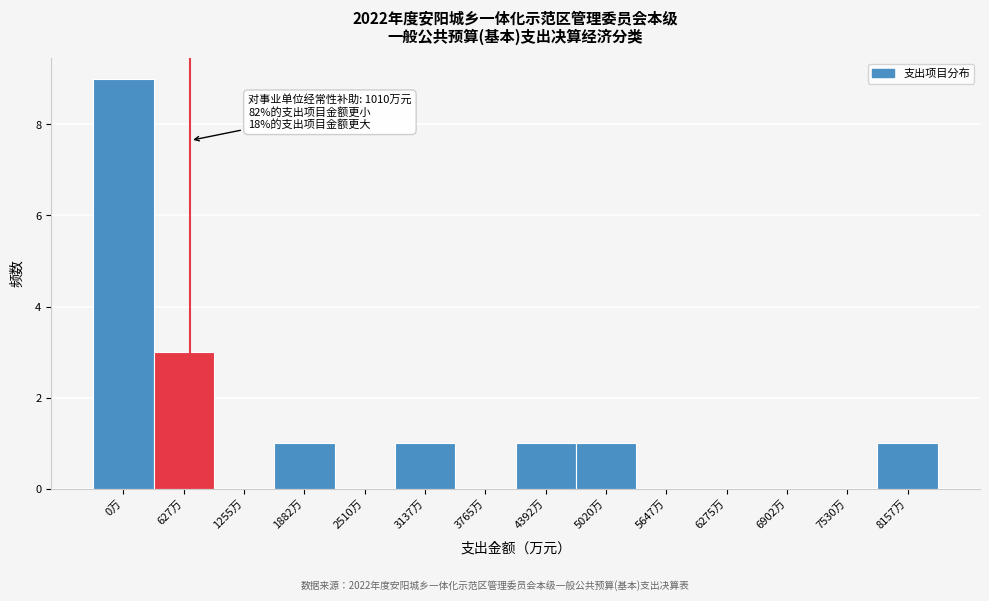

Reading right to left, list all the values displayed in this chart.

8157万=1	7530万=0	6902万=0	6275万=0	5647万=0	5020万=1	4392万=1	3765万=0	3137万=1	2510万=0	1882万=1	1255万=0	627万=3	0万=9